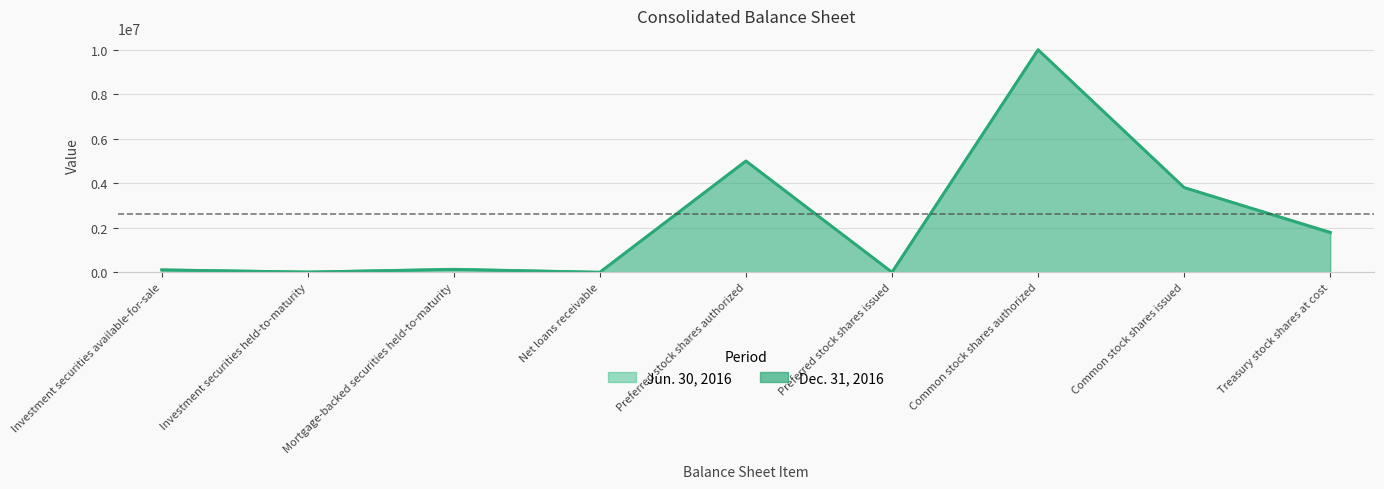

Which label corresponds to the largest value in the chart?

Common stock shares authorized